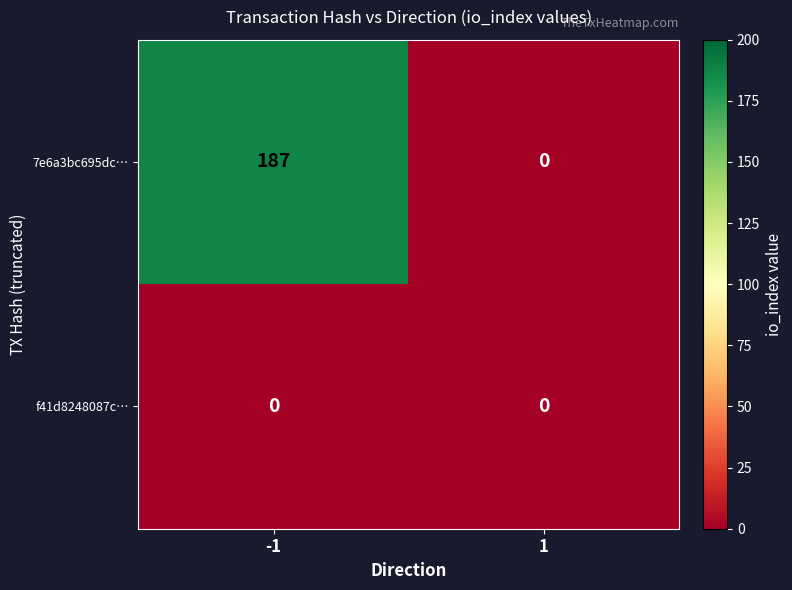

What is the average value of the 7e6a3bc695dc… series?

94